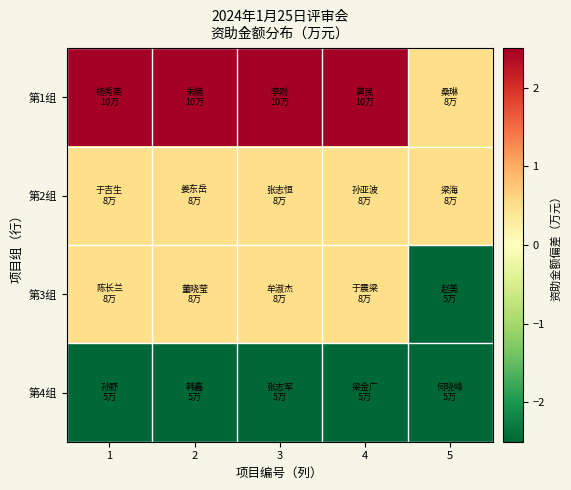

At which category is the sum across all series the highest?

1